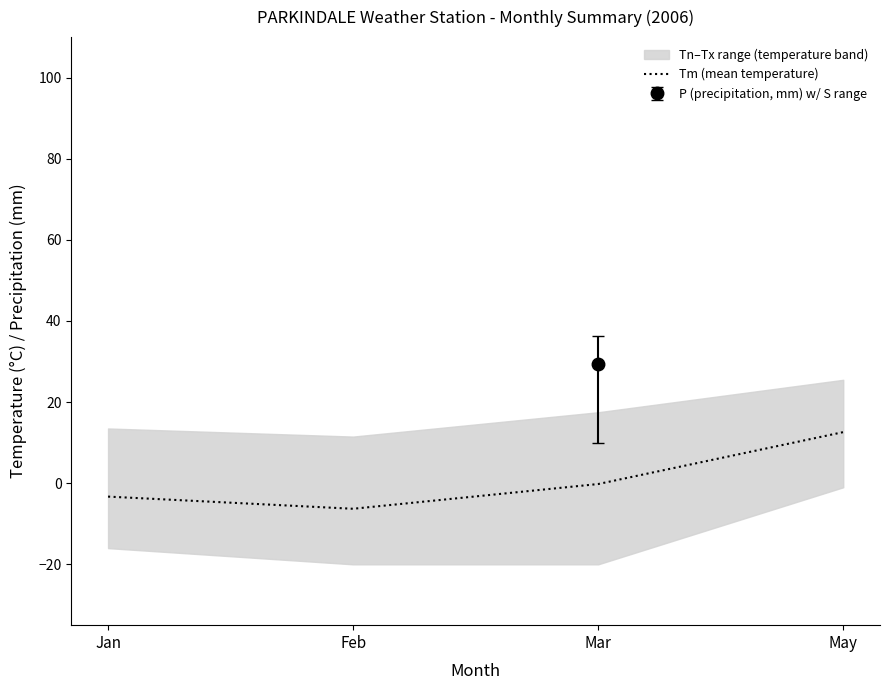

List the labels in order of value, smallest first.

Feb, Jan, Mar, May